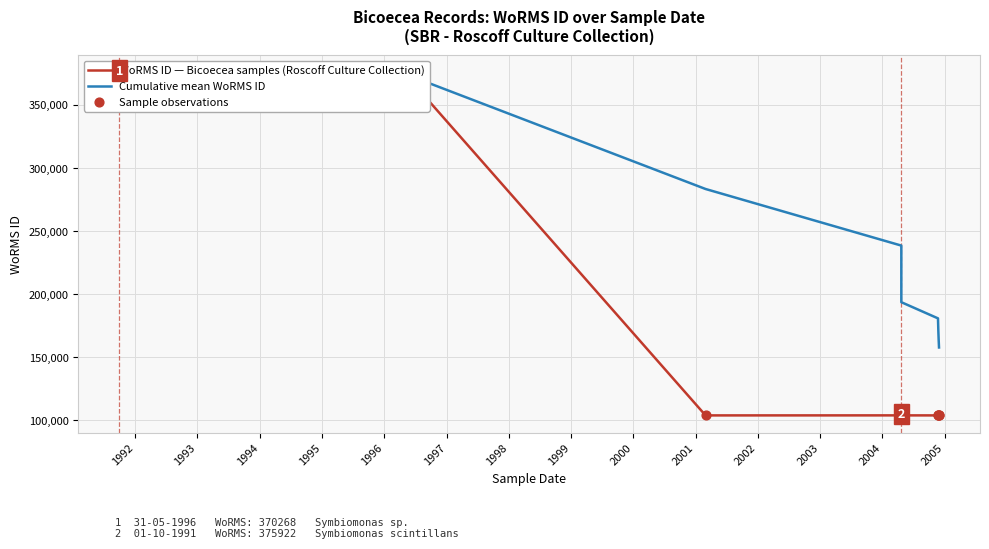

Which series has the widest spread of Y values?

WoRMS ID — Bicoecea samples (Roscoff Culture Collection)